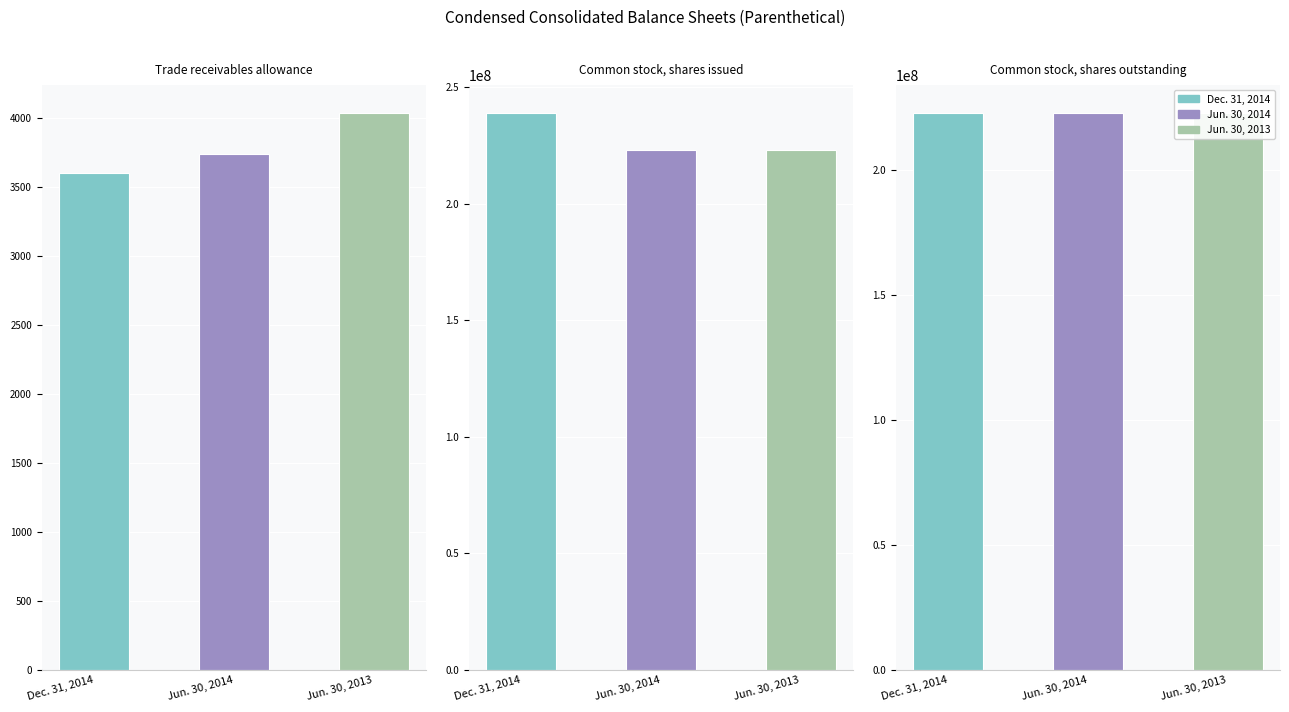

True or false: Jun. 30, 2013 has a value of 223000000 at Common stock, shares issued.

True